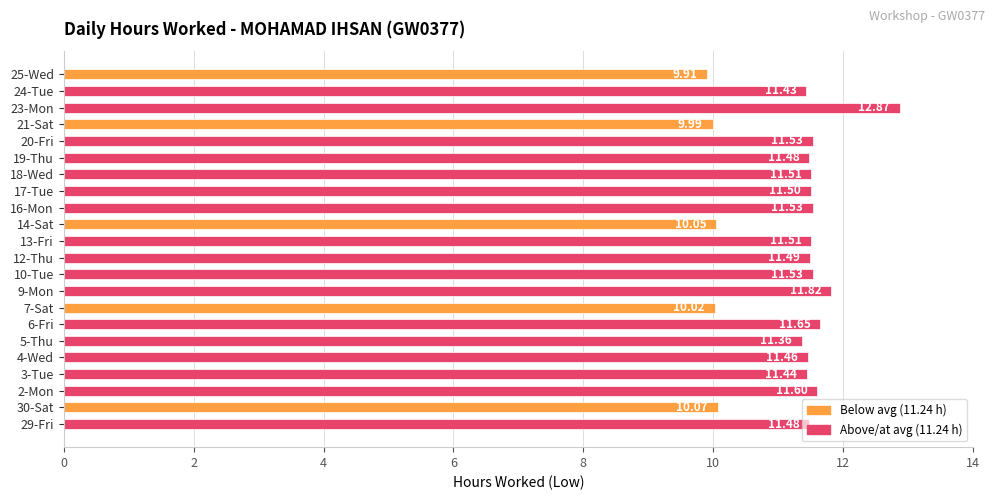

How many categories are shown in the chart?

22